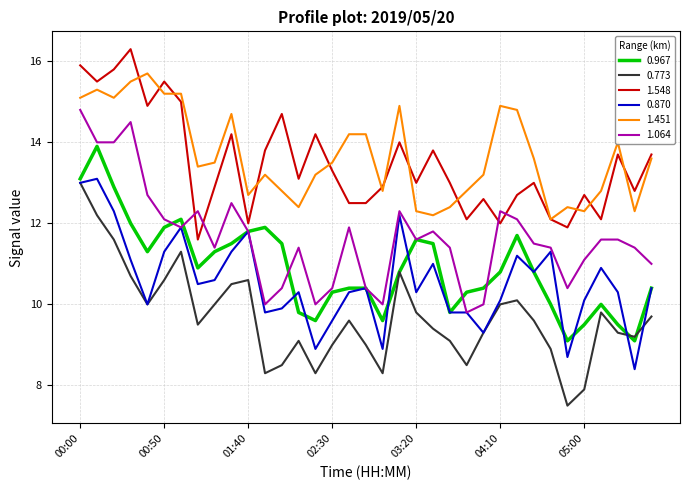

What is the greatest value displayed?

16.3